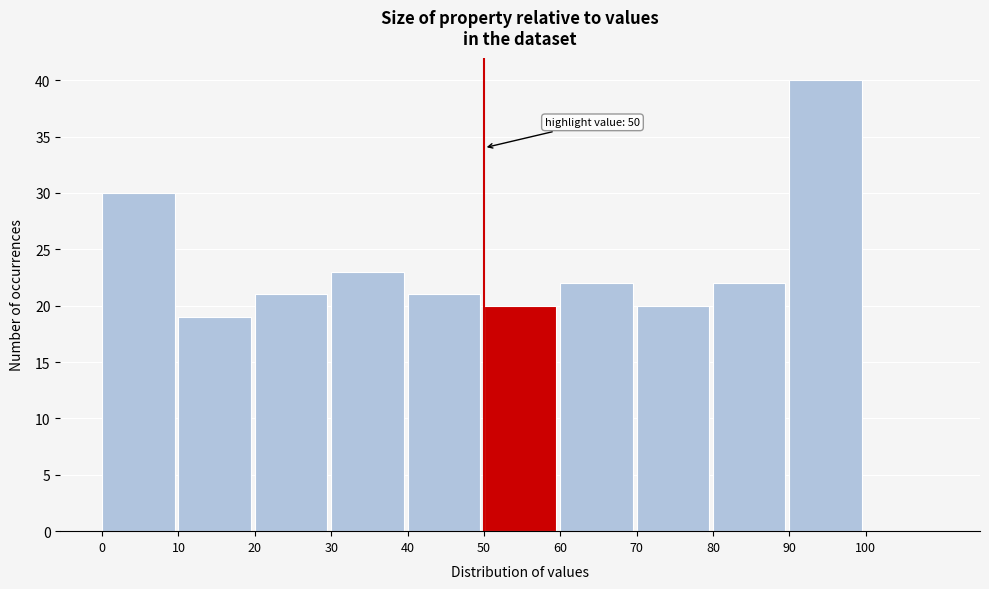

Which range on the x-axis has the tallest bar?

90 to 100